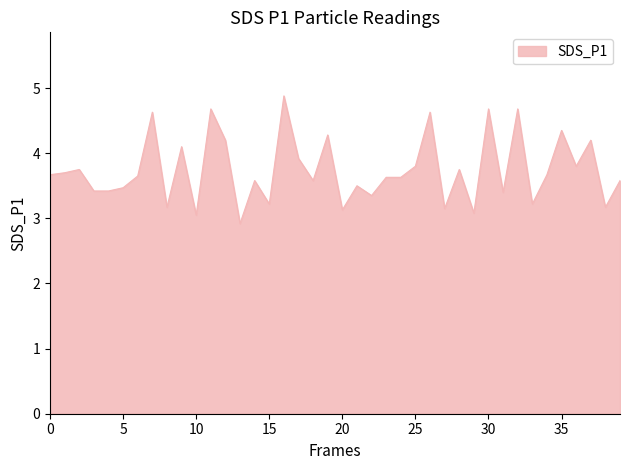

What is the smallest value displayed?

2.9